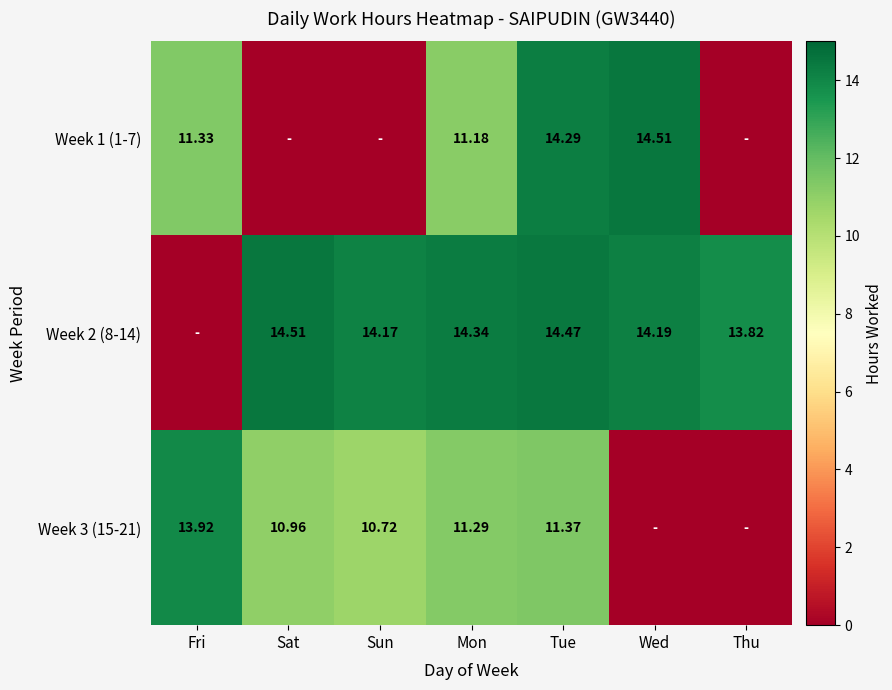

Is the value of Week 3 (15-21) at Sun greater than the value of Week 1 (1-7) at Wed?

No